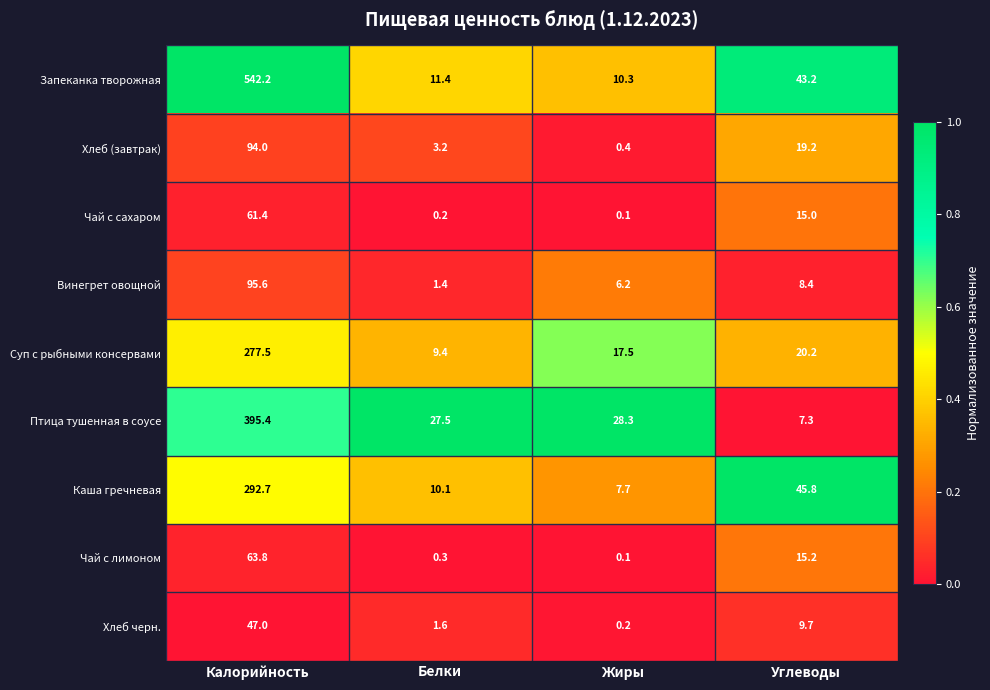

What is the difference between the maximum and minimum values in the Чай с лимоном series?

63.7